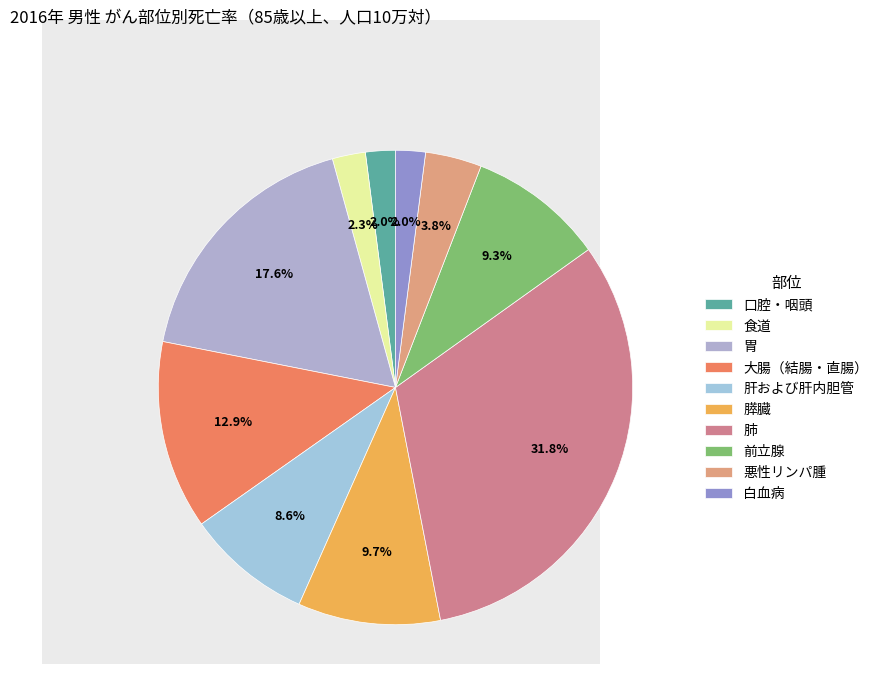

To the nearest percent, what portion does 肺 represent?

32%